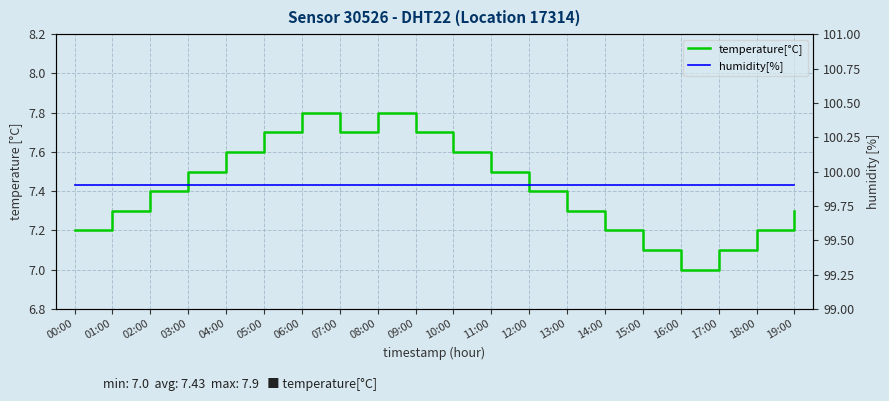

What is the minimum value for temperature[°C]?

7.0